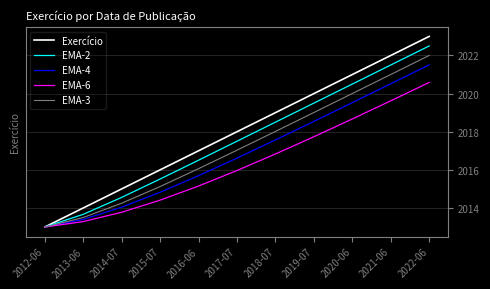

What position from the right is 2022-06?

1